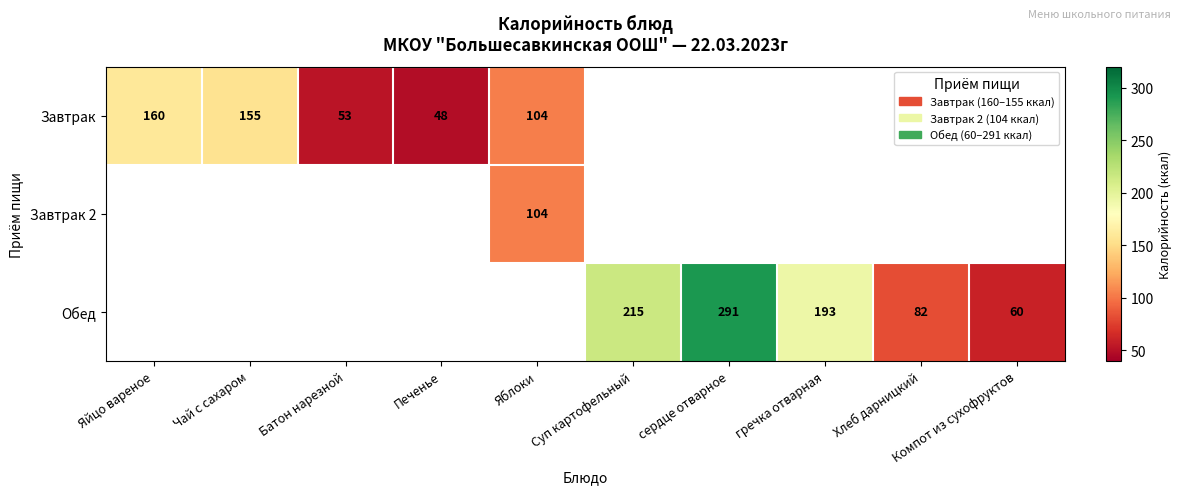

True or false: Завтрак 2 has a value of 104 at Яблоки.

True